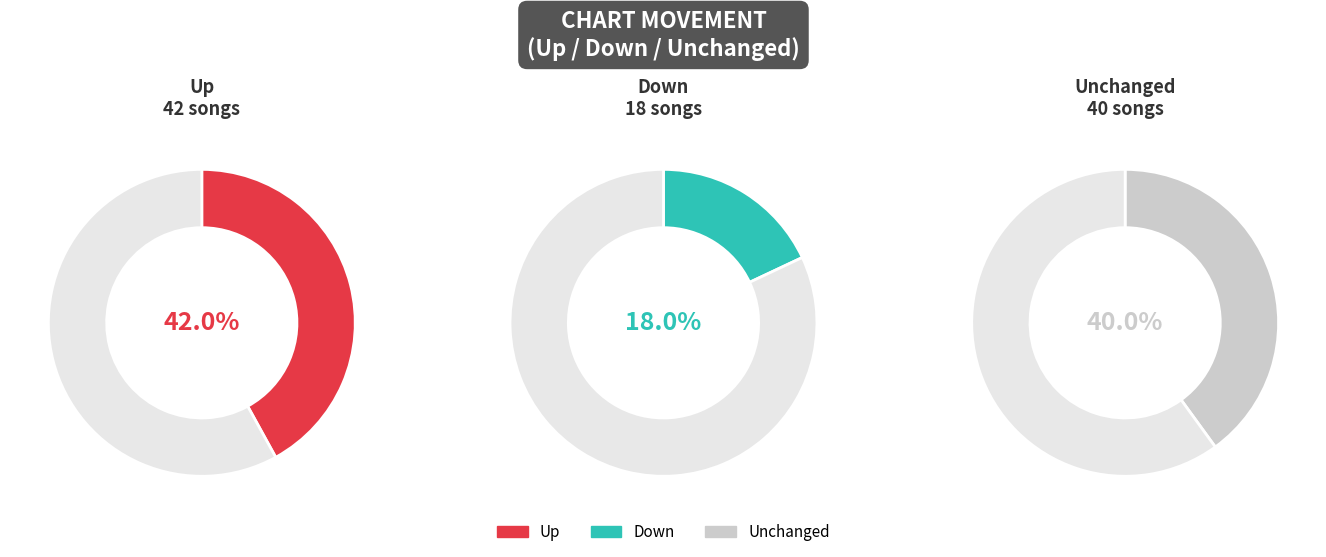

How many segments does this pie chart have?

3